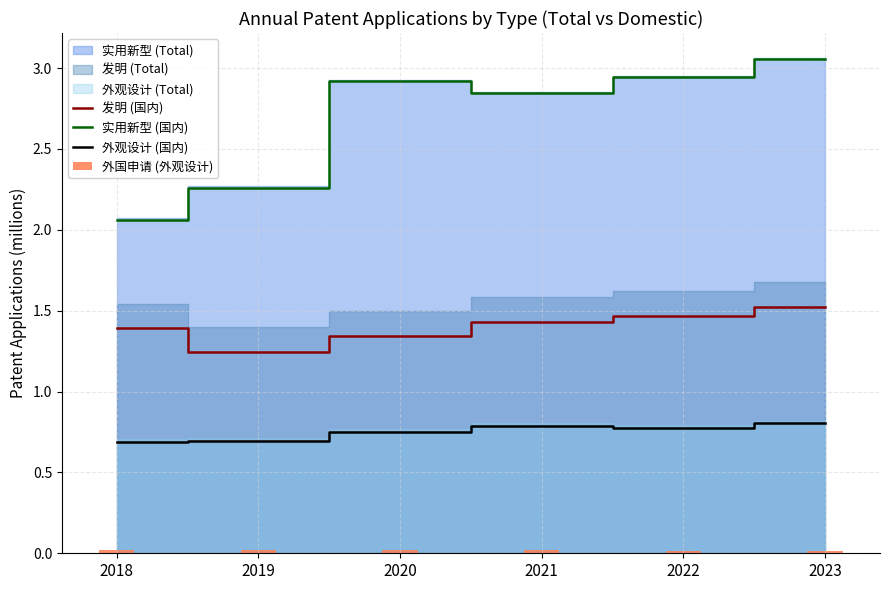

The value of 外国申请 (外观设计) at 2018 is 0.0. True or false?

False